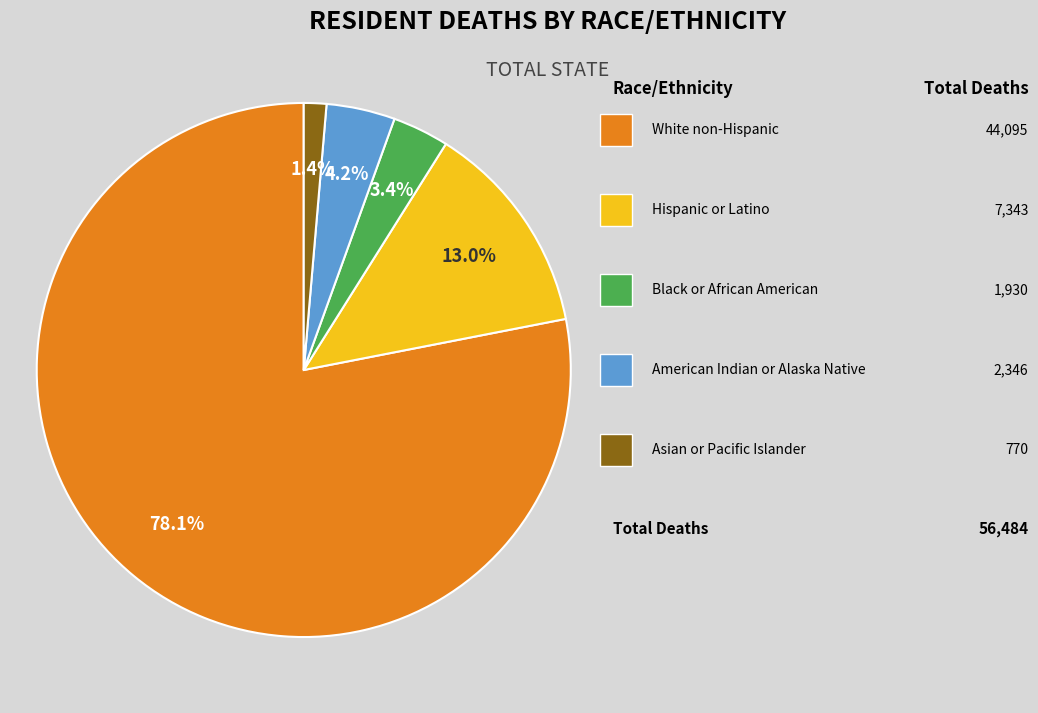

Is there a majority slice in this chart?

Yes